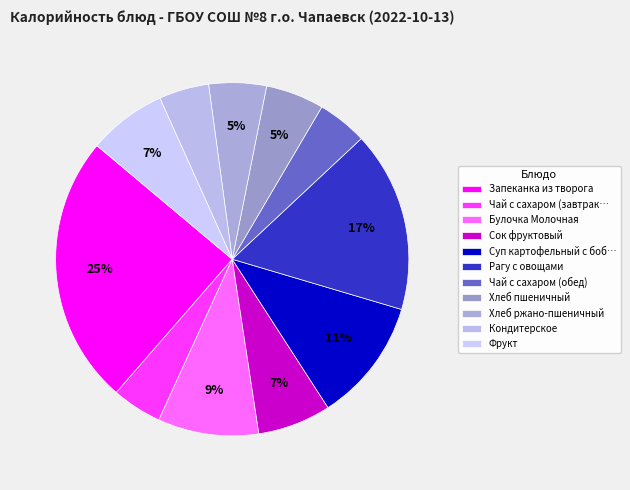

How many slices are in this pie chart?

11